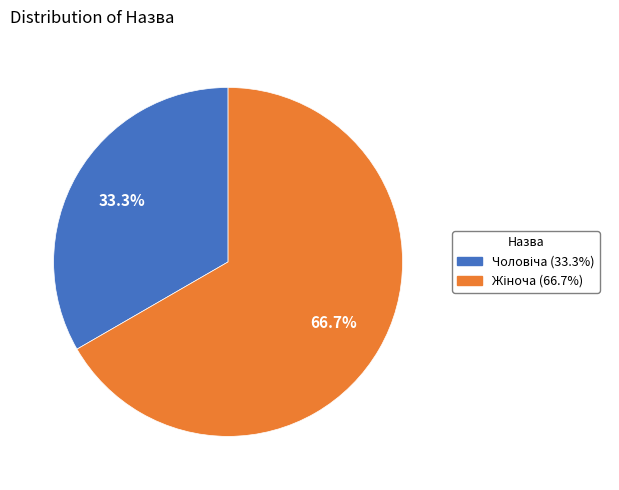

Does any single category account for the majority?

Yes